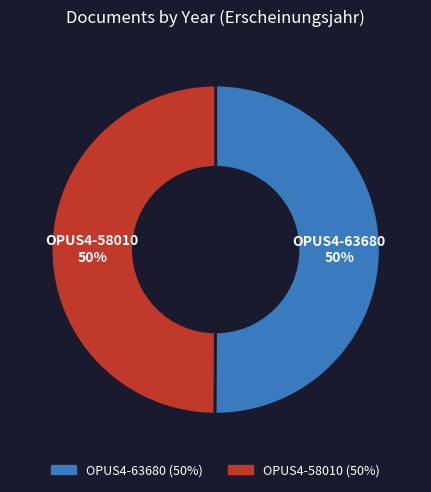

What is the ratio of the value at OPUS4-58010 to the value at OPUS4-63680?

1.0